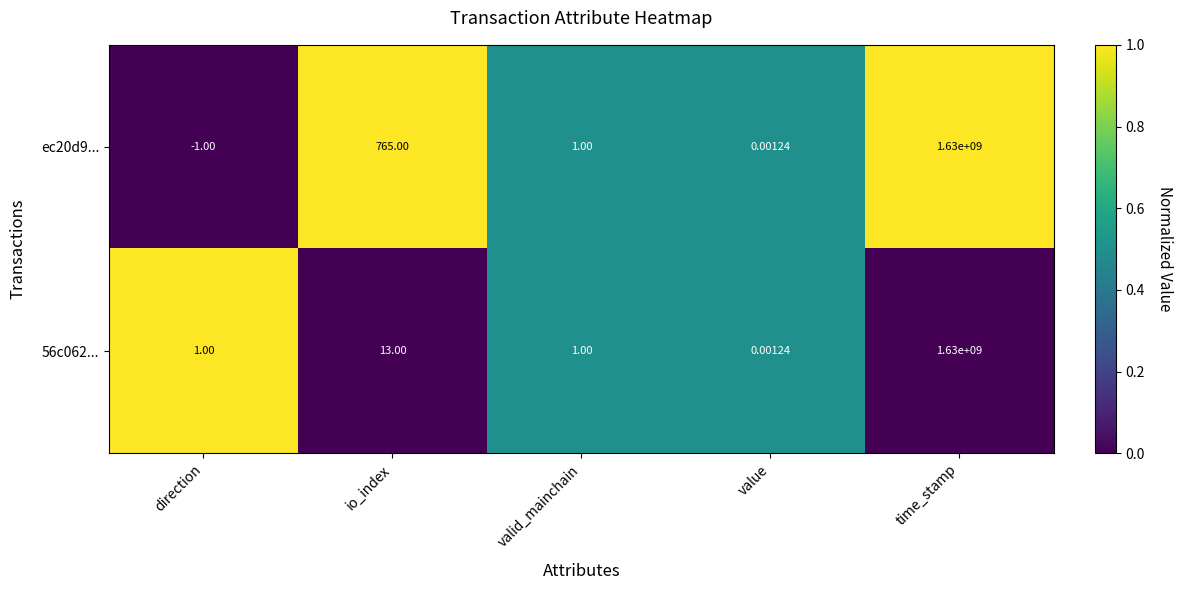

Which series has the largest total across all categories?

ec20d9...